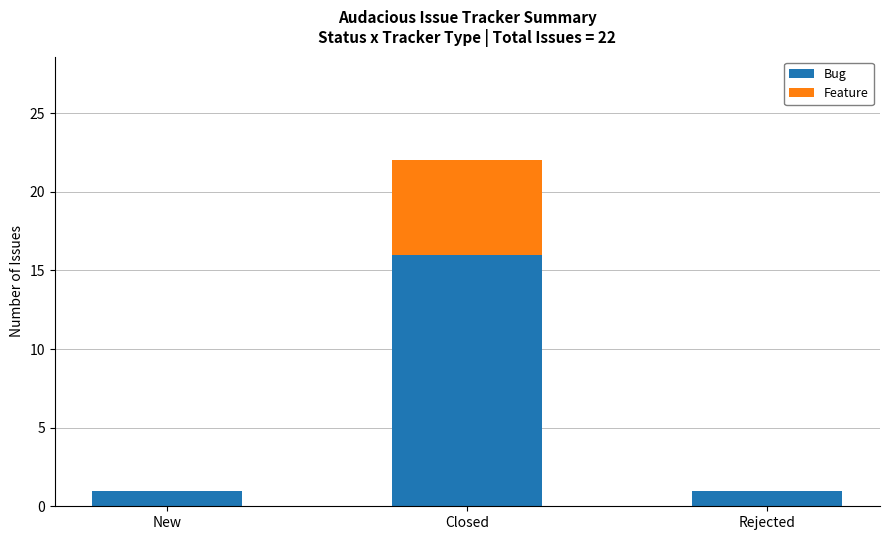

At which category is the sum across all series the highest?

Closed